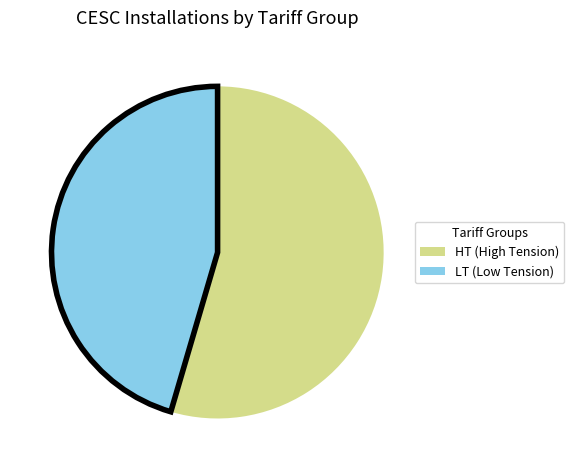

Is there any slice that represents more than half of the pie?

Yes